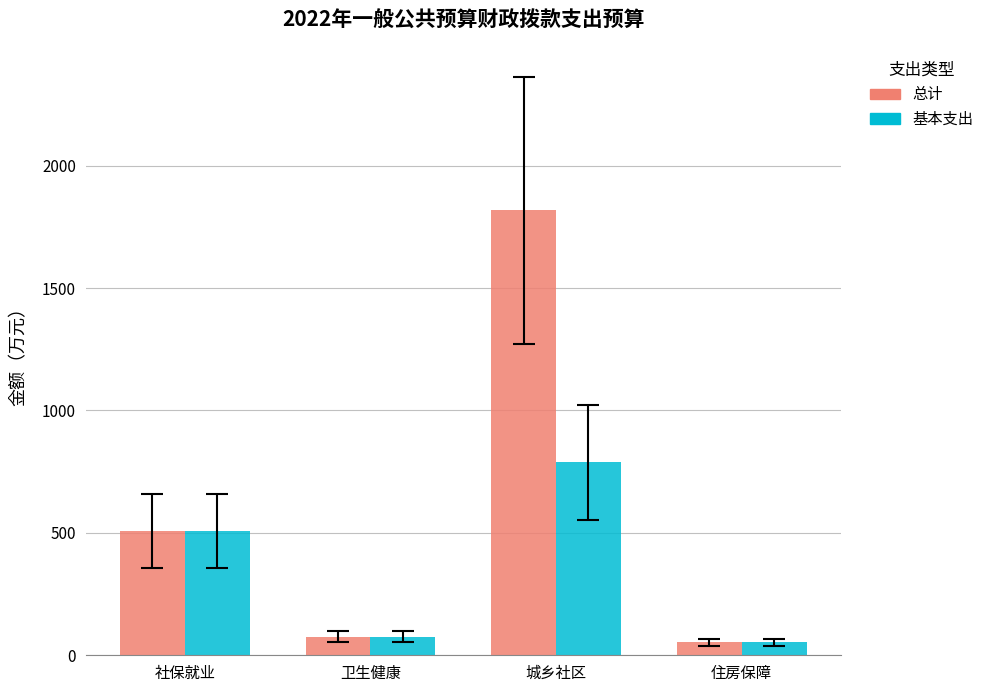

What is the difference between the highest and lowest values at 城乡社区?

1029.9